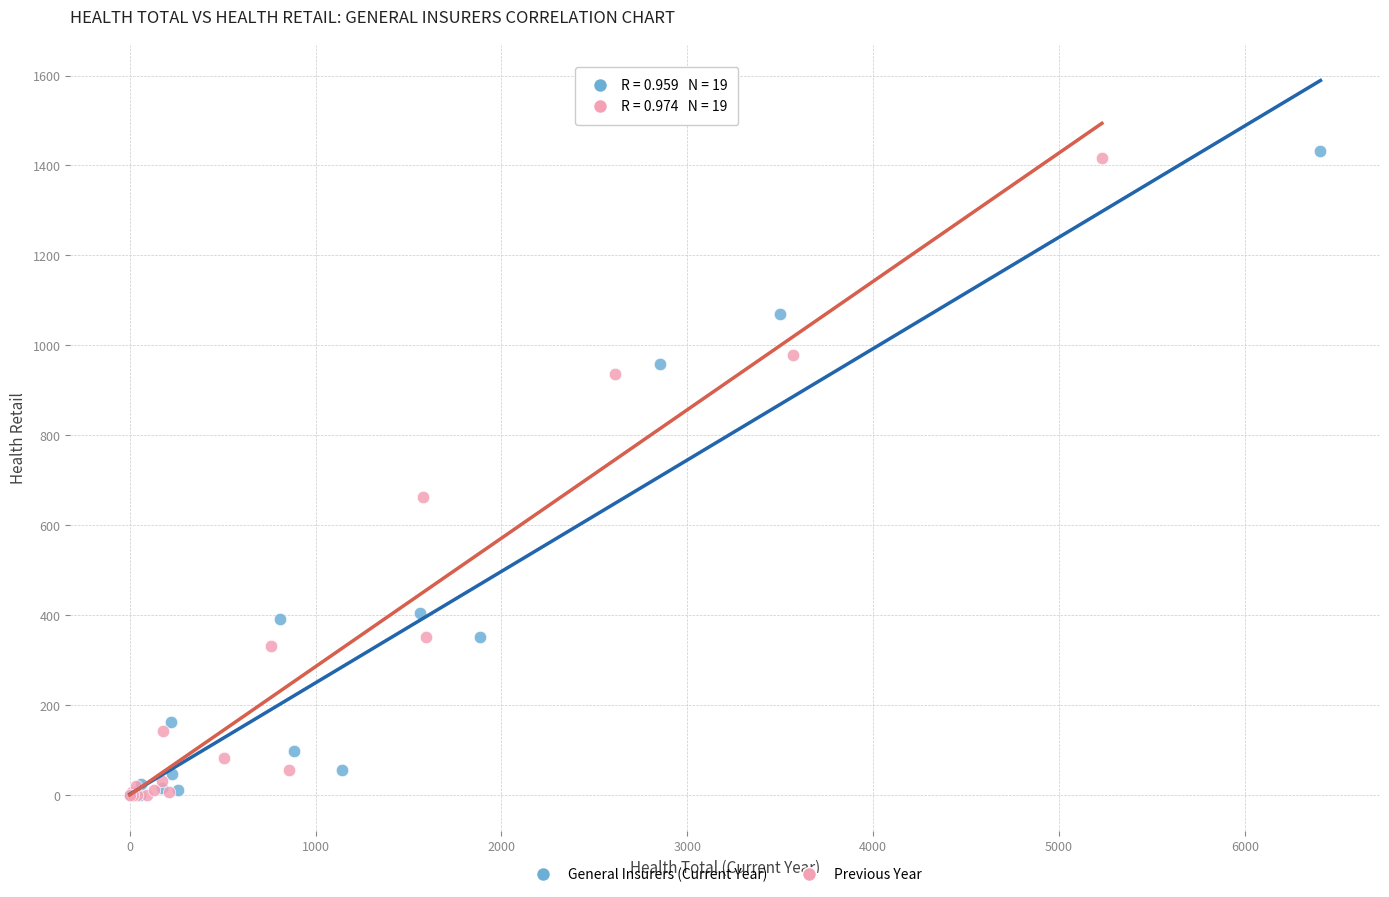

What are all the series names shown in the legend?

General Insurers (Current Year), Previous Year